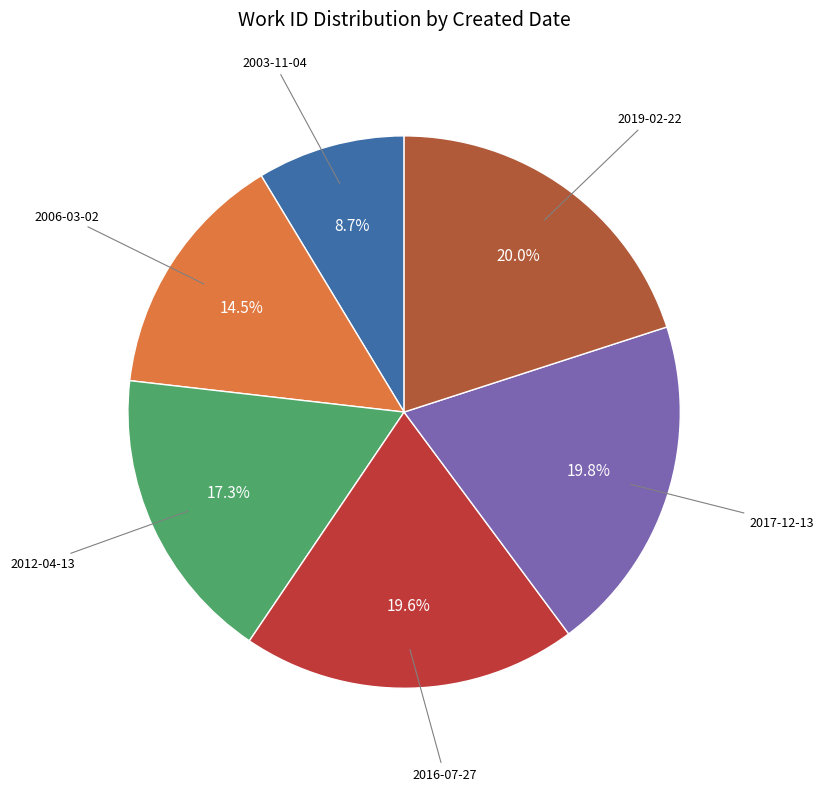

How many segments does this pie chart have?

6